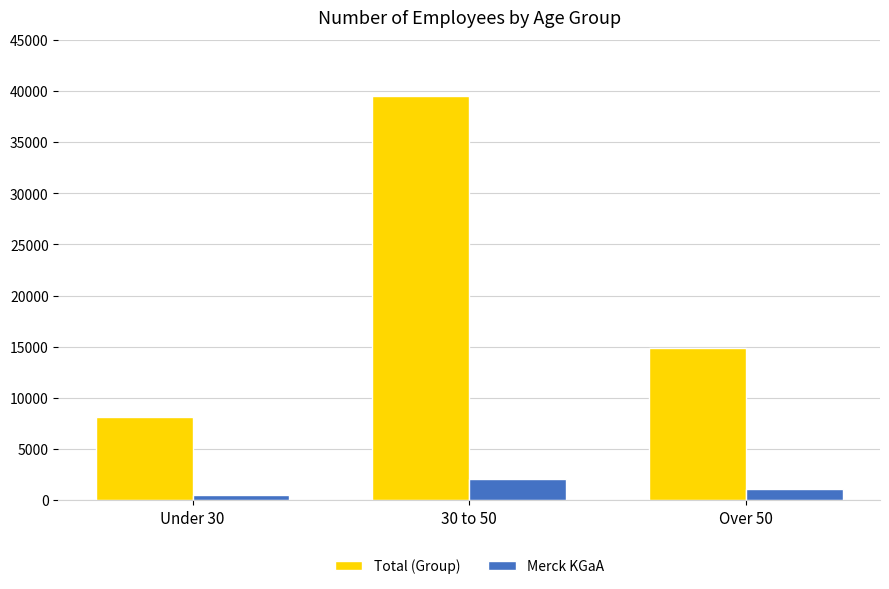

What is the maximum value shown in the chart?

39520